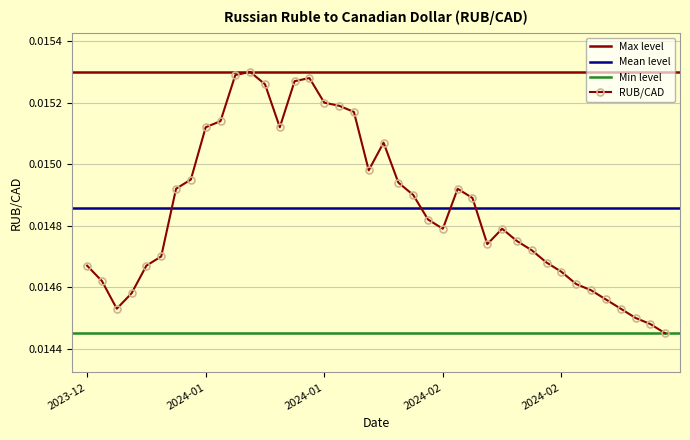

How many interior local peaks (higher than both neighbors) does the data have?

5